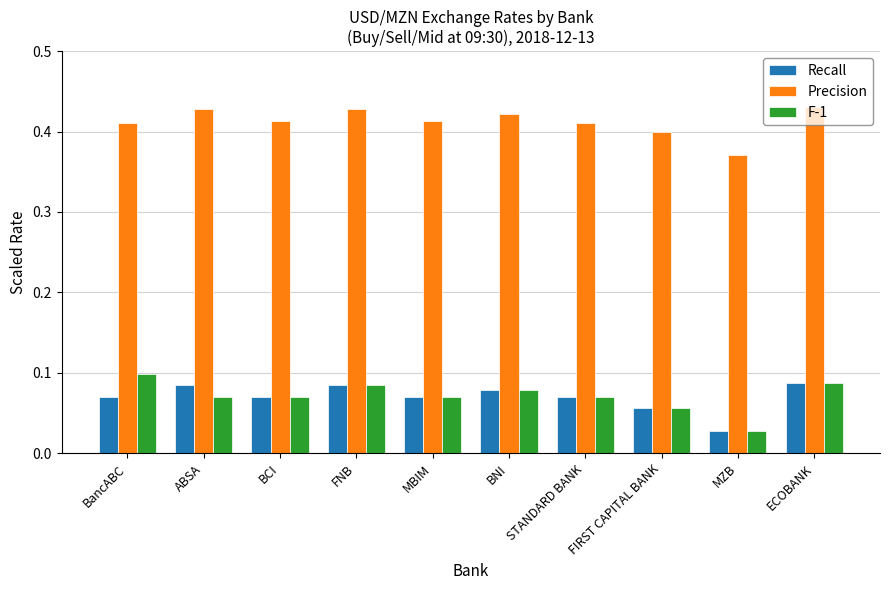

True or false: Recall has a value of 0.1 at BNI.

True